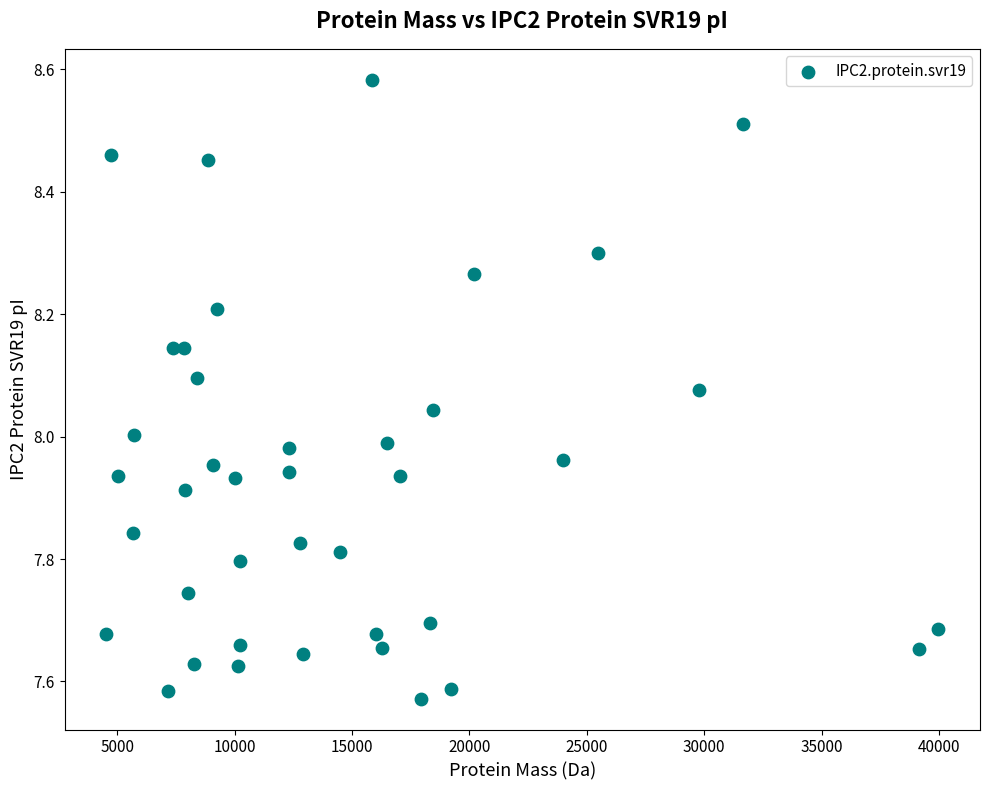

What is the range of Y values (max minus min)?

1.0